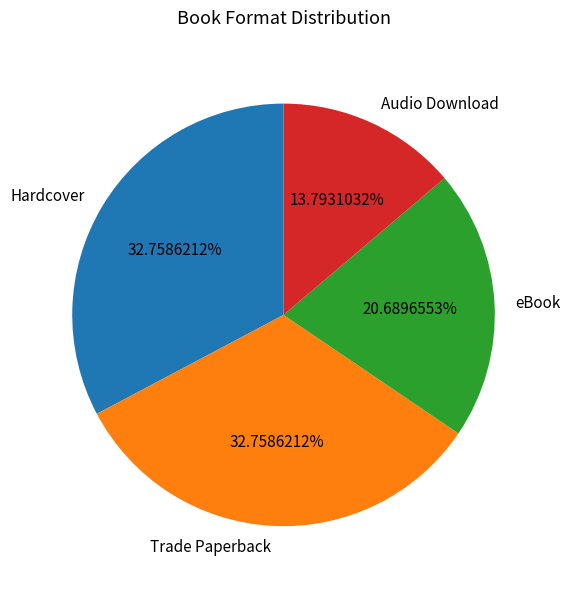

How much of the chart is everything except Audio Download?

86.2%